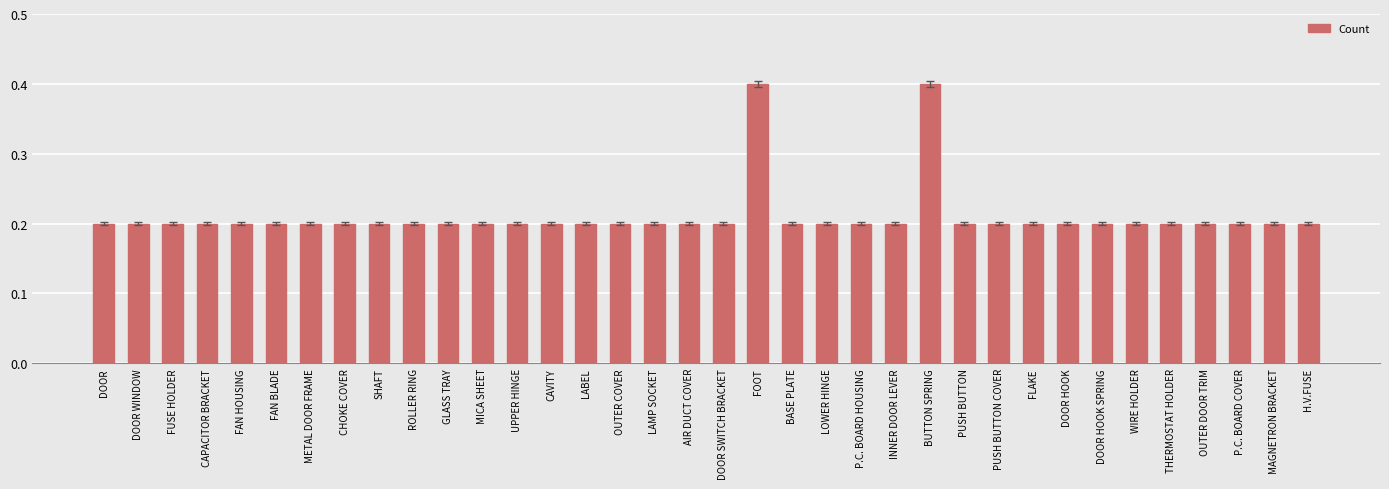

Reading left to right, what are all the values shown in this chart?

0.2	0.2	0.2	0.2	0.2	0.2	0.2	0.2	0.2	0.2	0.2	0.2	0.2	0.2	0.2	0.2	0.2	0.2	0.2	0.4	0.2	0.2	0.2	0.2	0.4	0.2	0.2	0.2	0.2	0.2	0.2	0.2	0.2	0.2	0.2	0.2